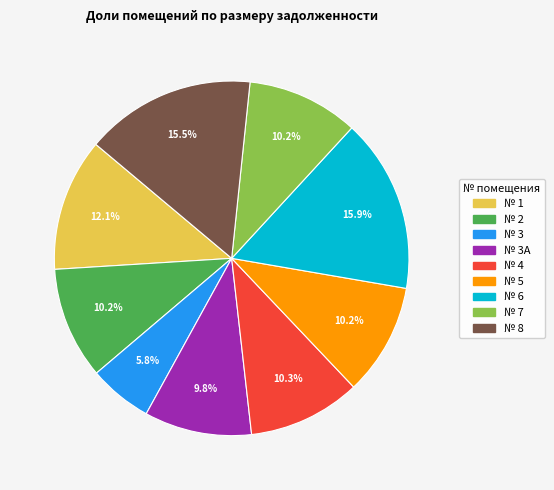

Is there a majority slice in this chart?

No